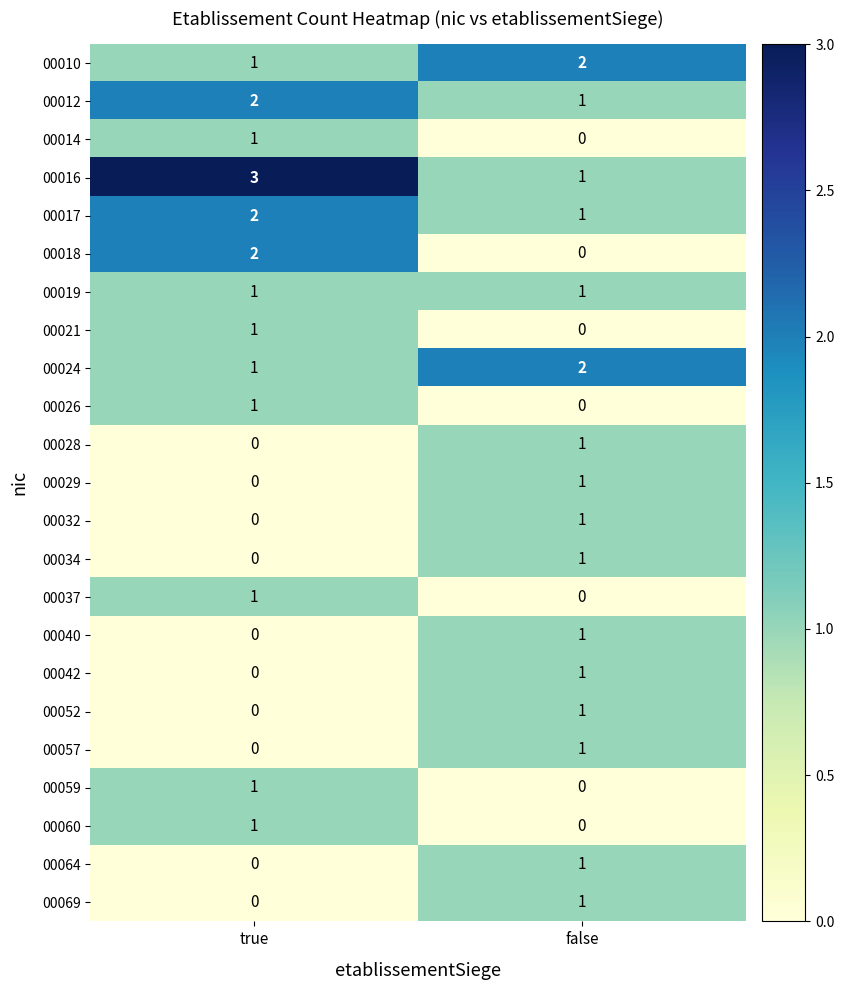

Is the value of 00034 at true greater than the value of 00010 at false?

No